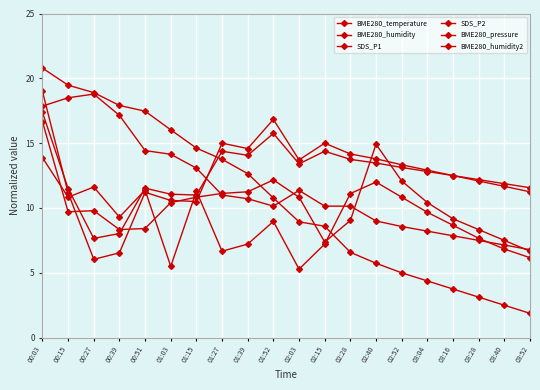

At which category does the chart reach its minimum across all series?

03:52